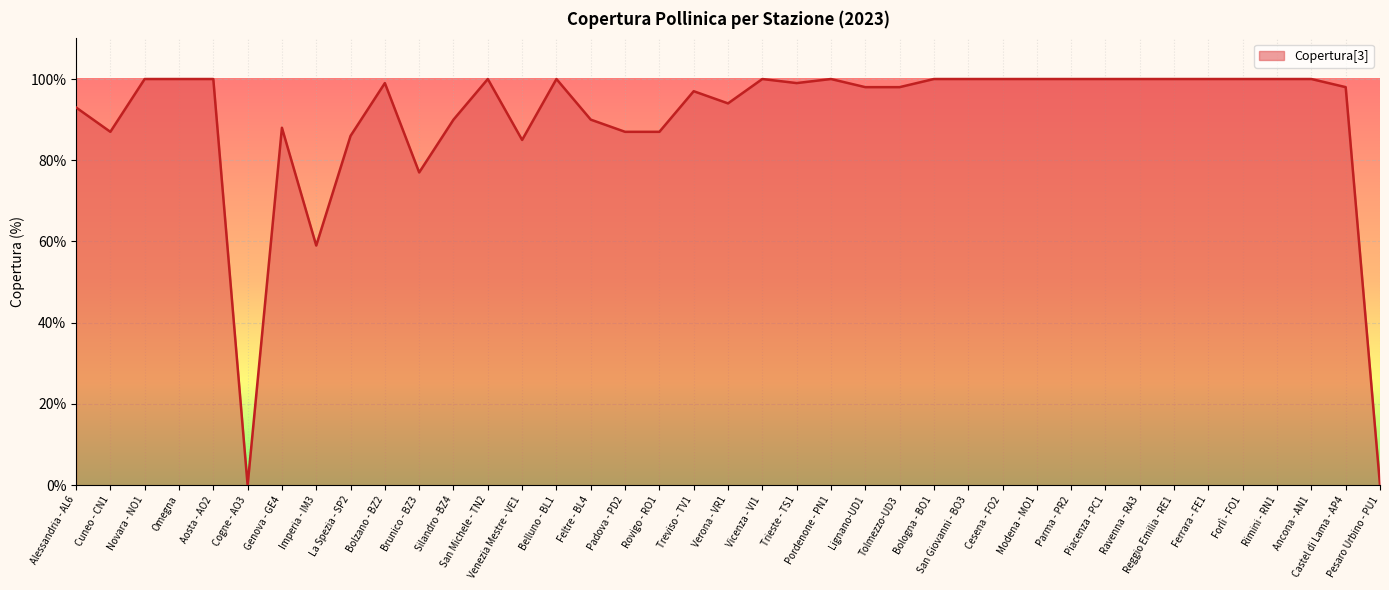

Where does the data first go above 99?

Novara - NO1